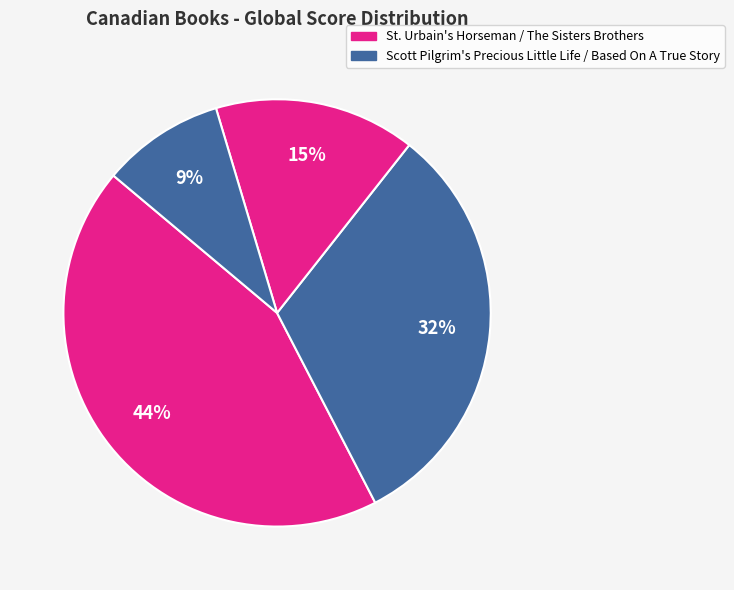

What is the largest slice in the pie chart?

St. Urbain's Horseman